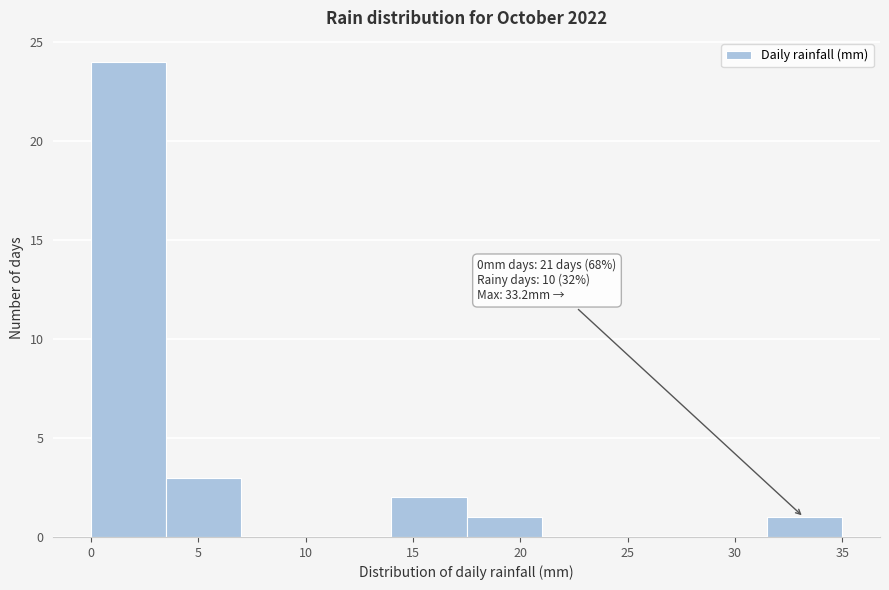

Which range on the x-axis has the tallest bar?

0.0 to 3.5